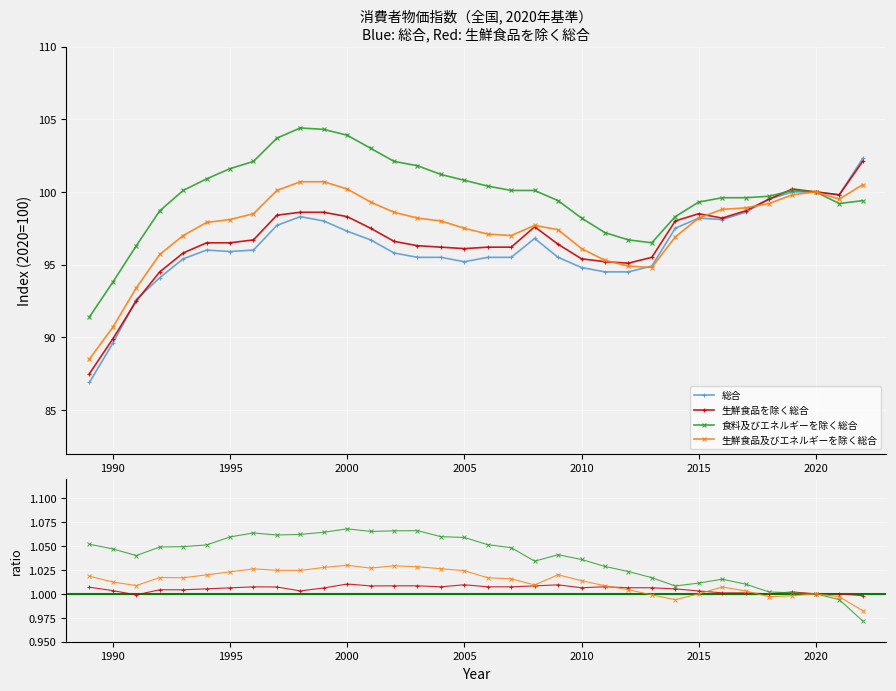

What is the value of the 食料及びエネルギーを除く総合 point at the 17th from the left?

100.8